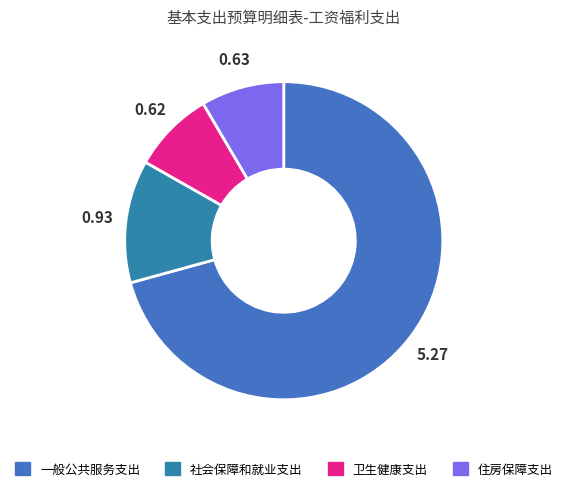

Count the number of slices in the pie.

4